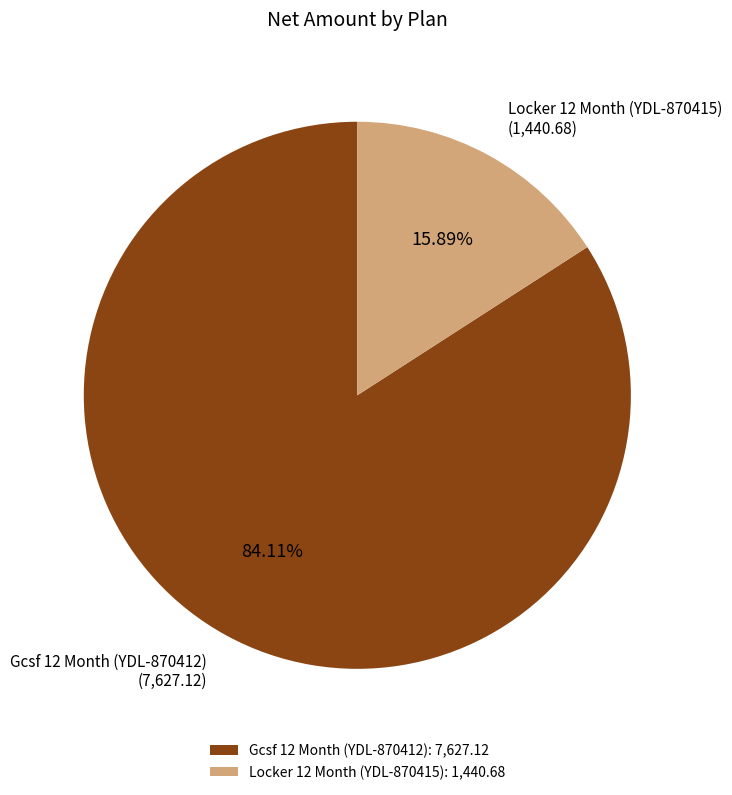

To the nearest percent, what is the difference between the largest and smallest slice percentages?

68%